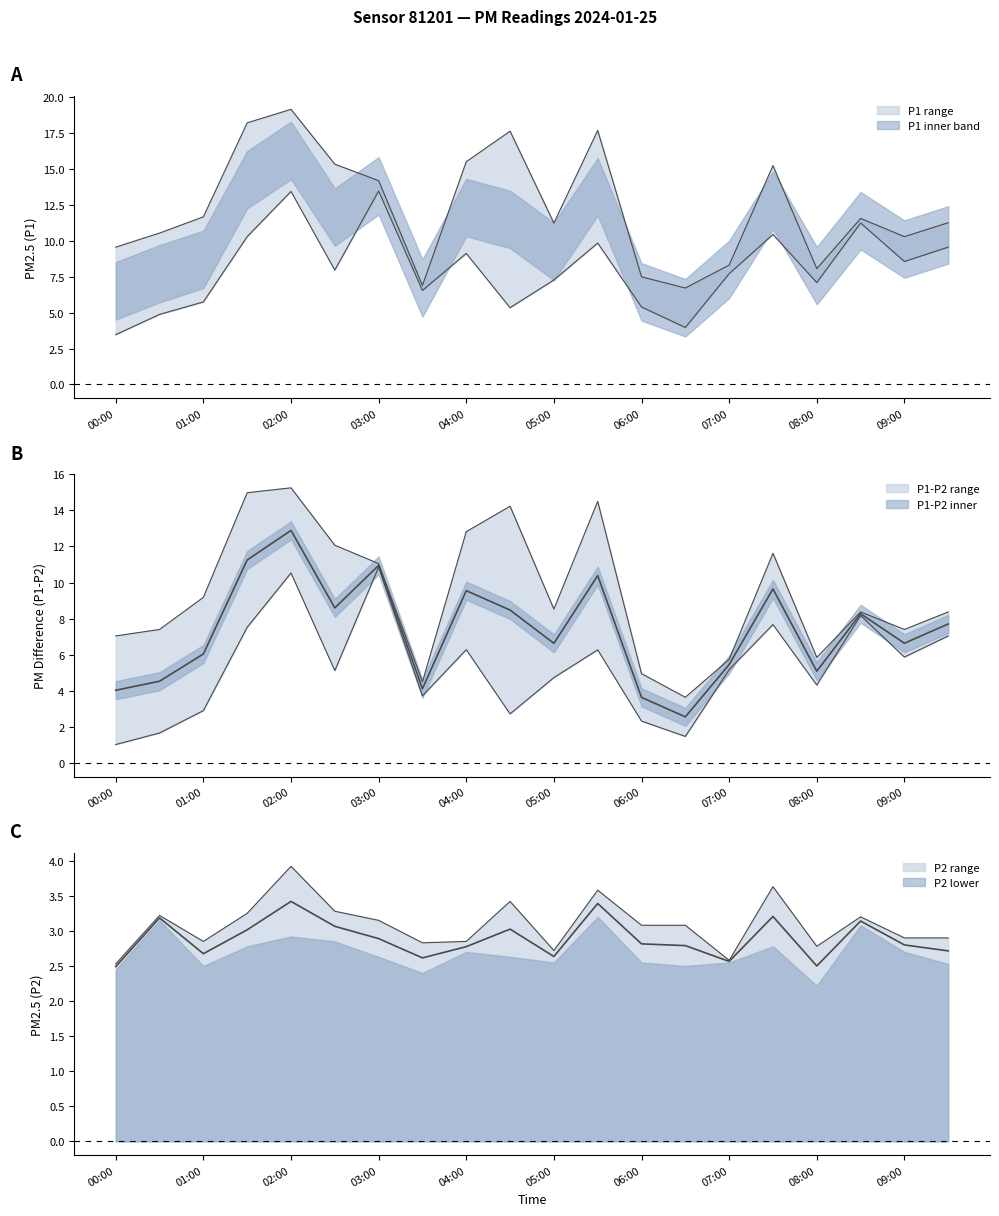

Where does the P1 series first go above 9?

00:00